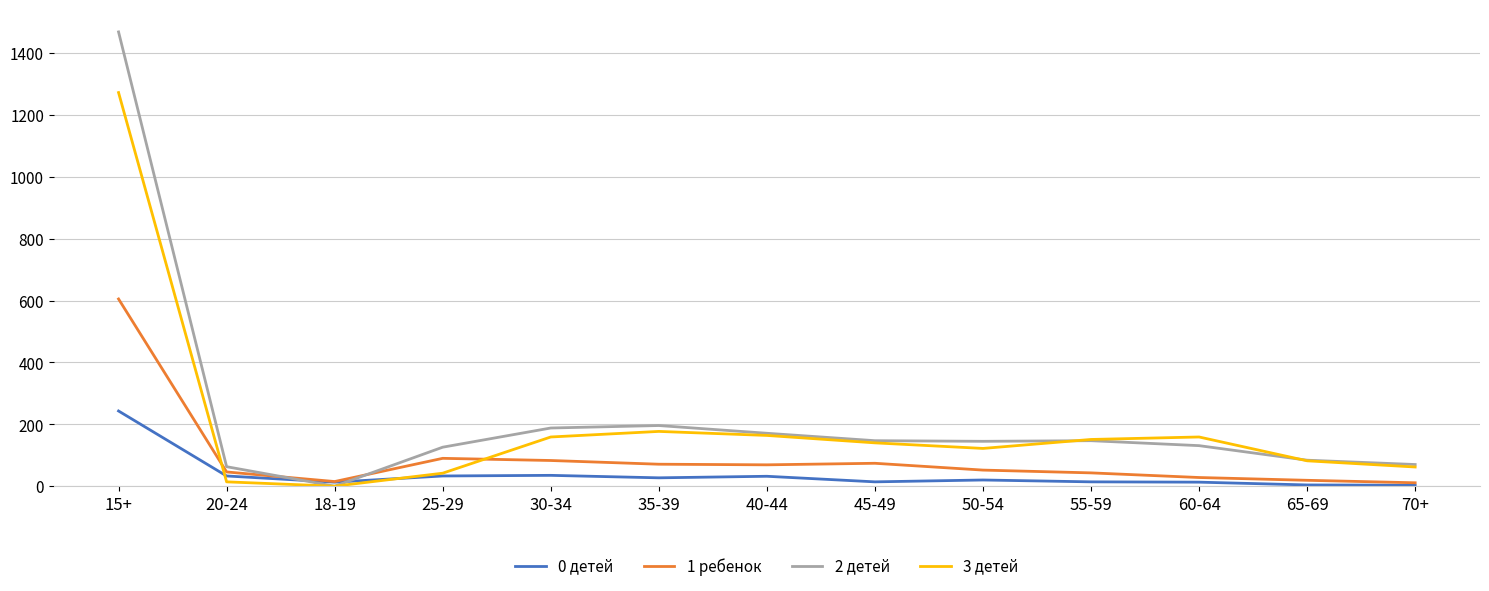

Rank the series by their average value, from highest to lowest.

2 детей, 3 детей, 1 ребенок, 0 детей